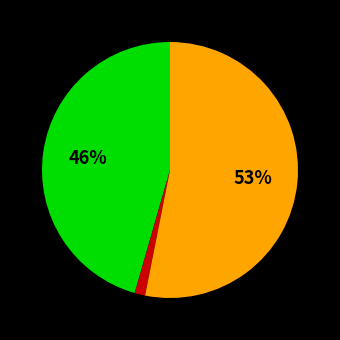

Is there a majority slice in this chart?

Yes